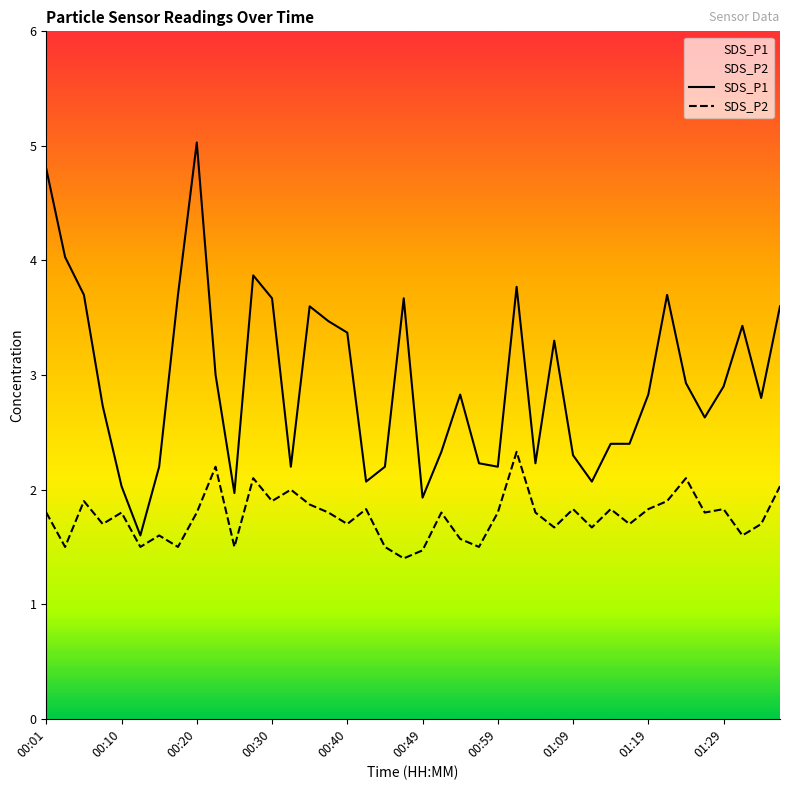

True or false: SDS_P1 and SDS_P2 intersect in this chart.

False